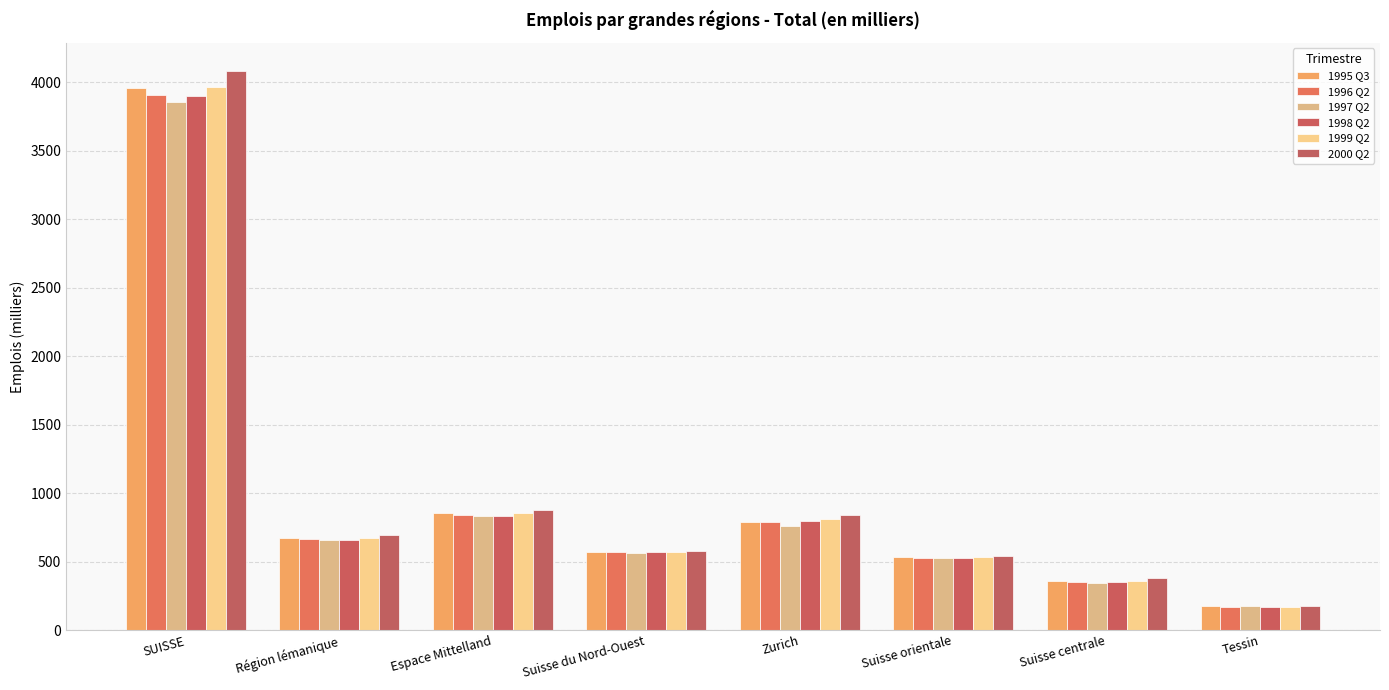

True or false: 2000 Q2 has a value of 176.9 at Tessin.

True